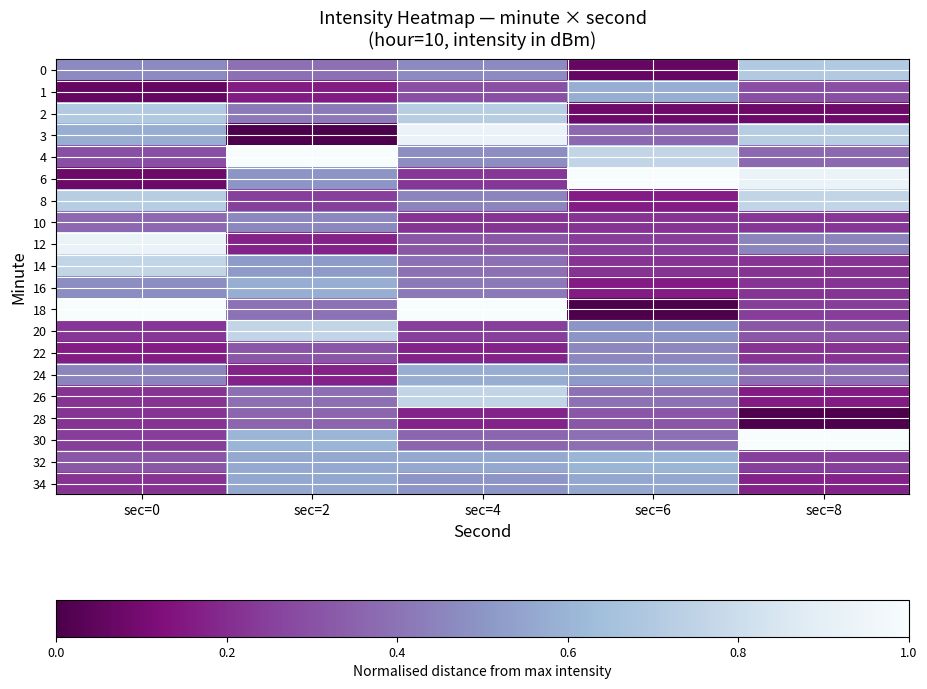

At sec=4, list the series in order from smallest to largest.

28, 22, 10, 6, 20, 1, 12, 30, 14, 16, 8, 0, 4, 34, 32, 24, 2, 26, 3, 18